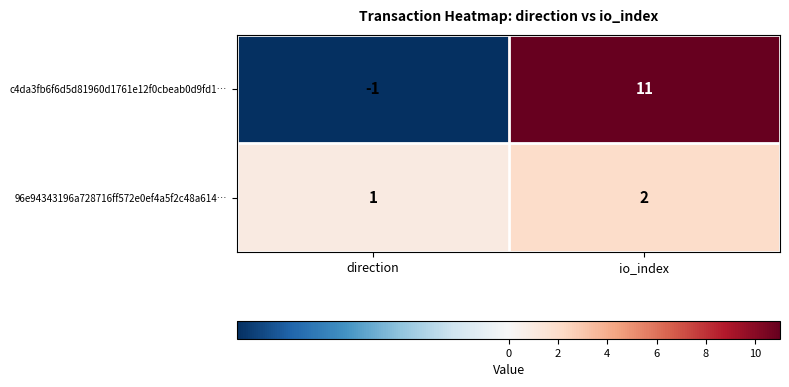

The 96e94343196a728716ff572e0ef4a5f2c48a614… series shows 0 at direction. True or false?

False